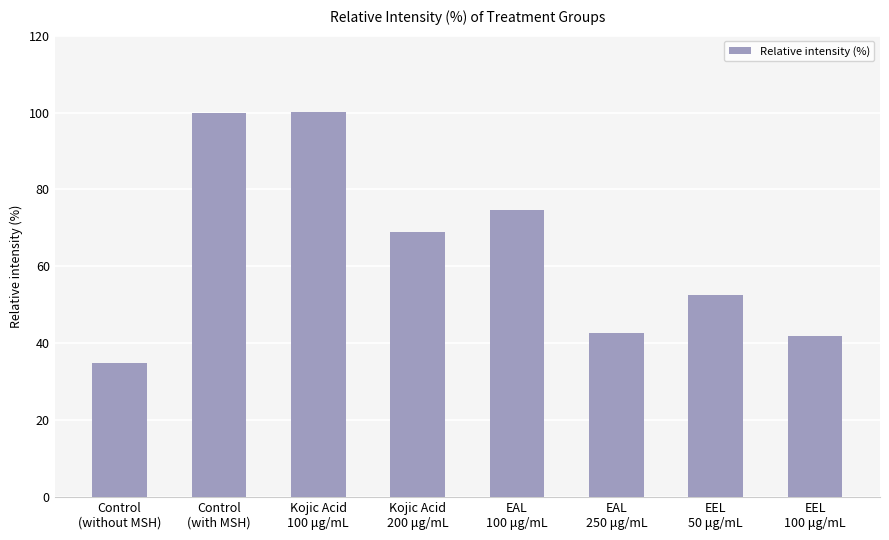

Where does the data first go above 69?

Control
(with MSH)